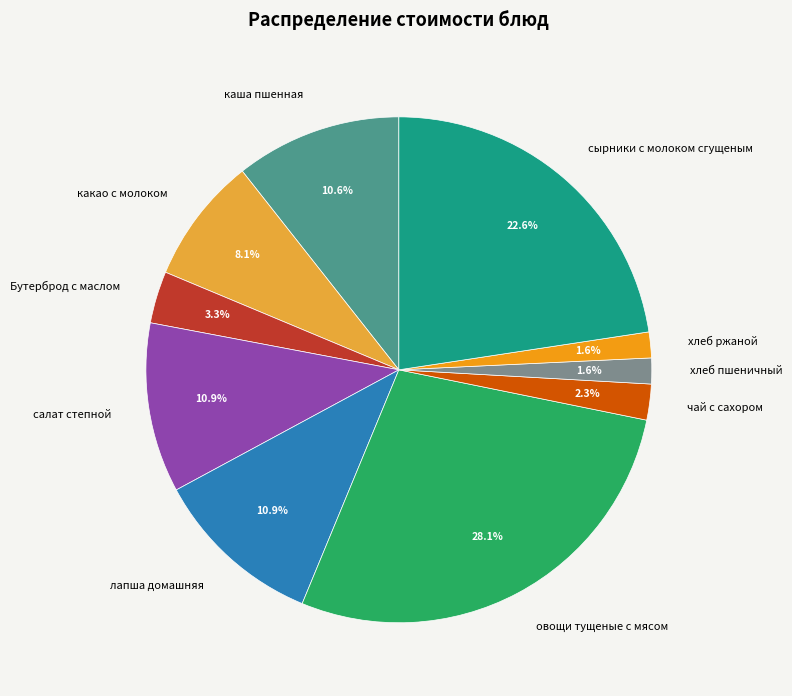

Is there any slice that represents more than half of the pie?

No